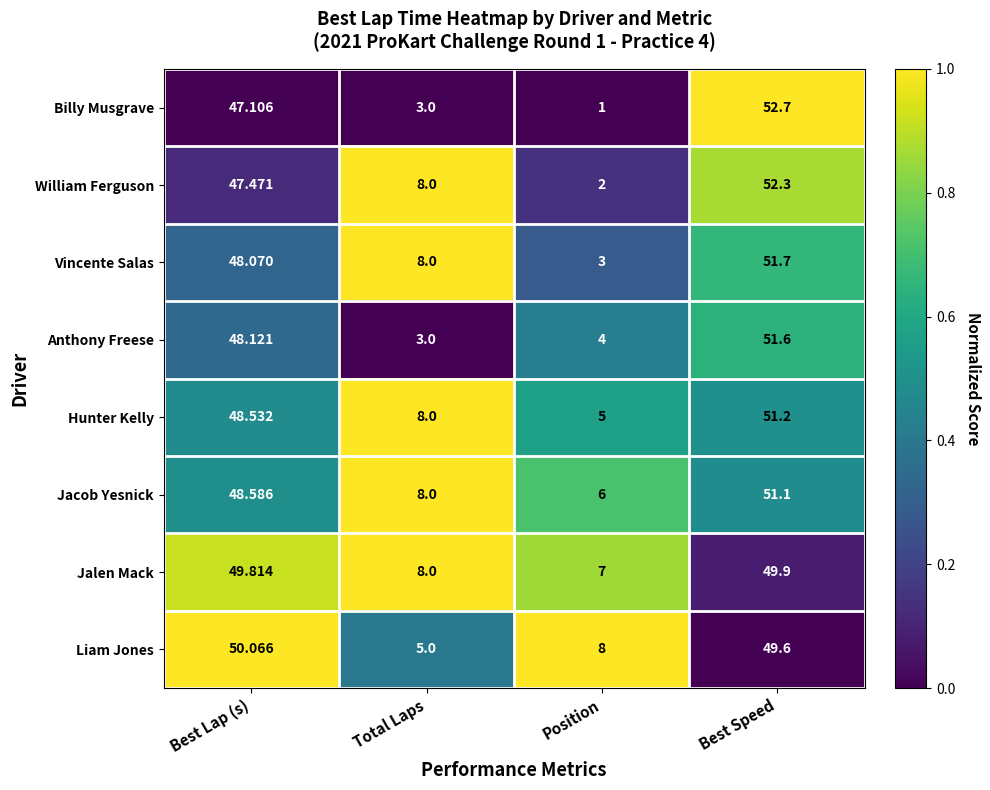

At which category is the sum across all series the highest?

Best Speed